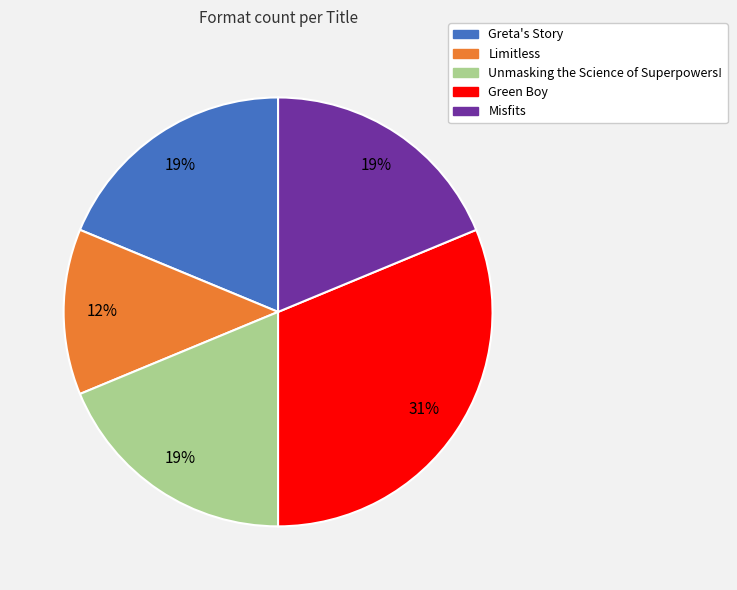

Which category has the smallest portion of the pie?

Limitless